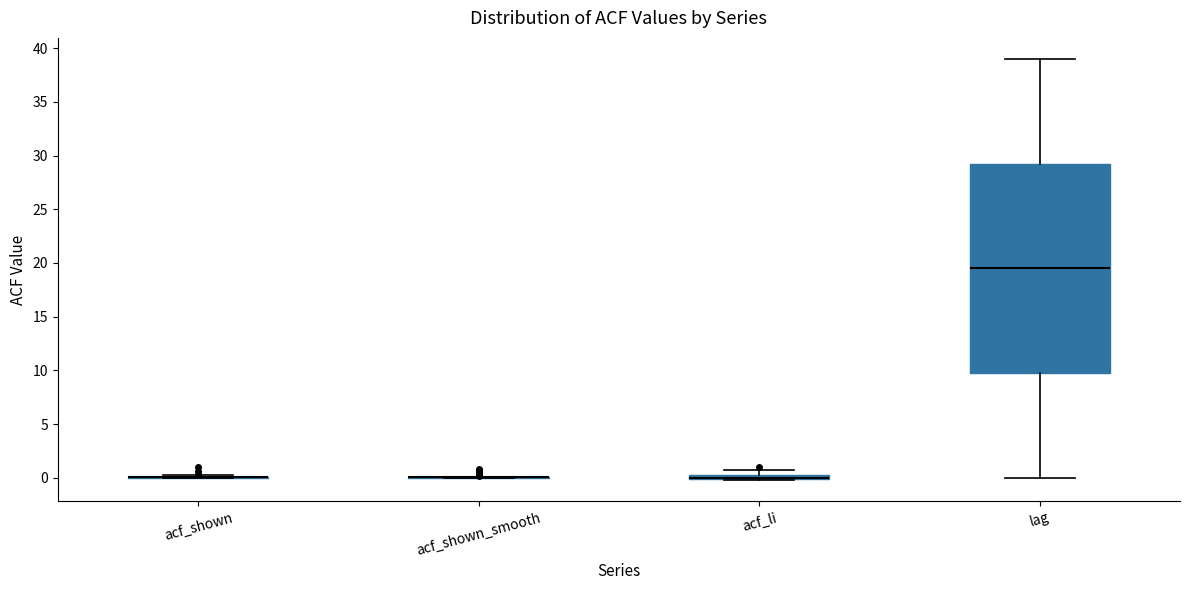

Where is the upper edge of the box for lag on the y-axis? The values are not printed on the chart, so give them approximately, as read against the axis.

29.5